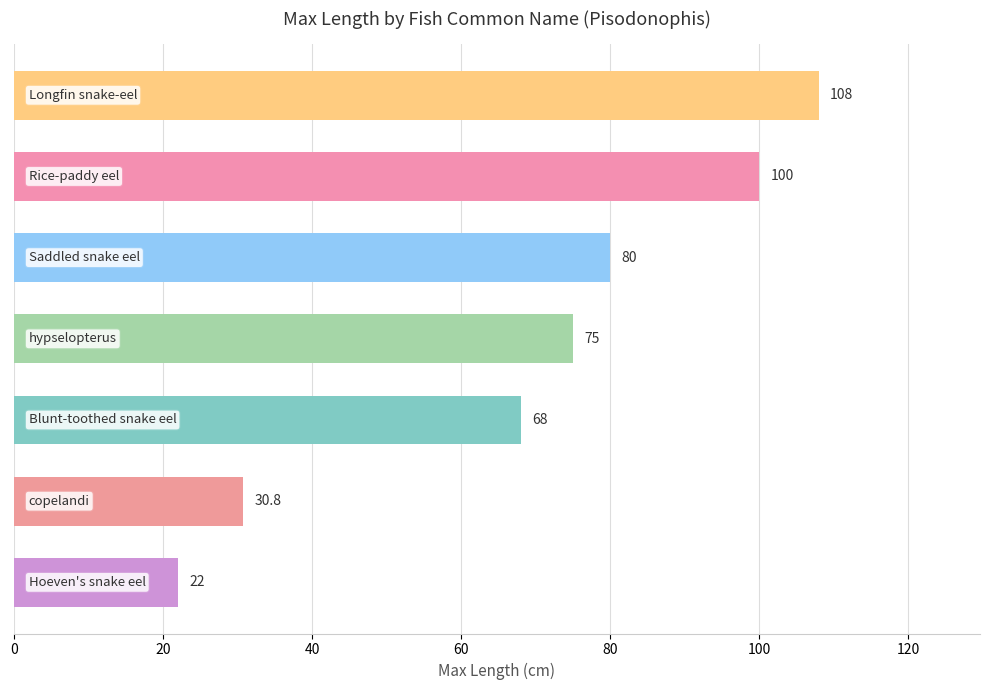

What is the difference between the maximum and minimum values?

86.0